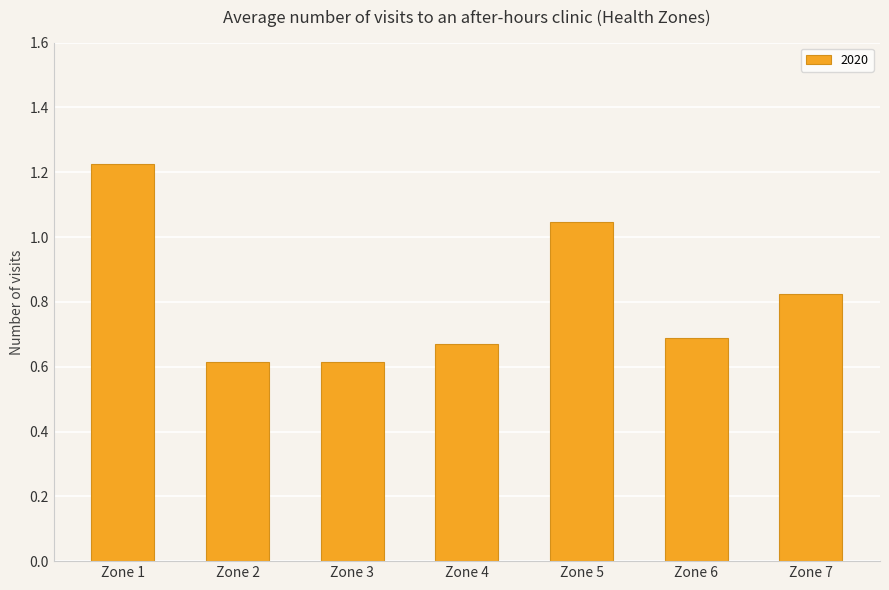

What is the value of the 3rd bar from the left?

0.6